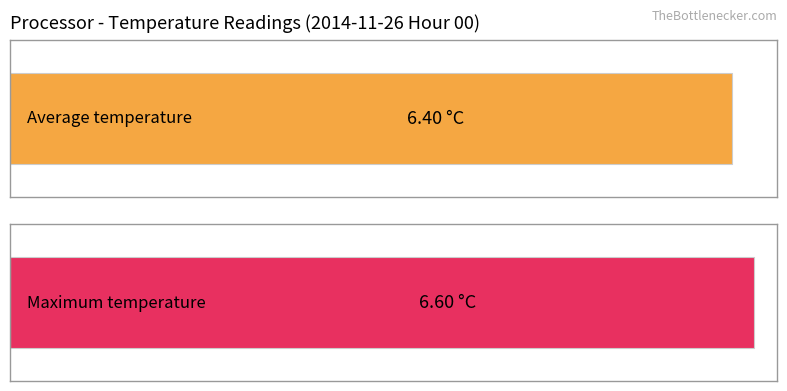

Is the value of Average utilization at 14 greater than the value of Maximum utilization at 21?

No